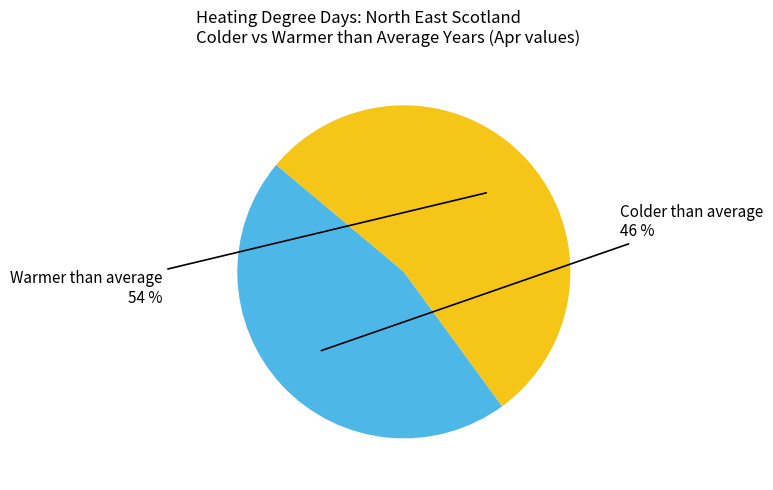

How many segments does this pie chart have?

2